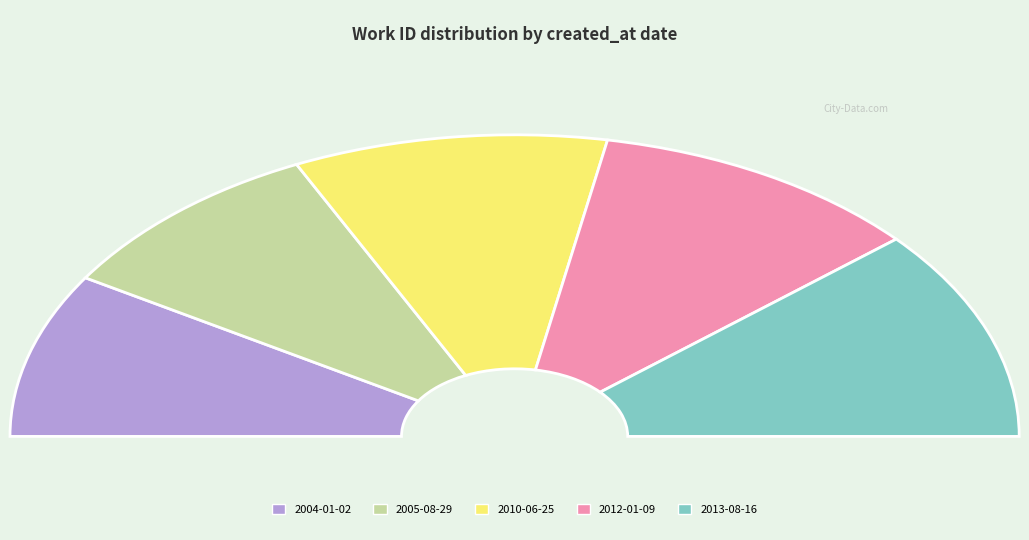

The 2010-06-25 slice represents 20% of the pie. True or false?

True